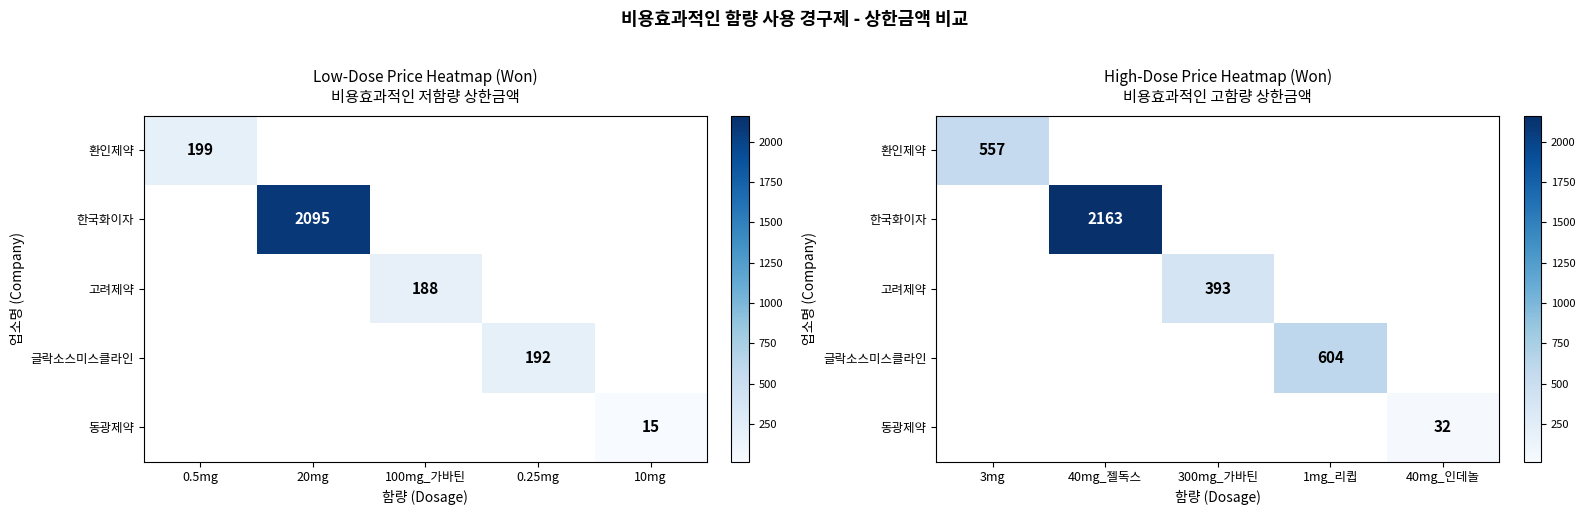

Is the value of 동광제약 at 1mg_리큅 greater than the value of 환인제약 at 3mg?

No